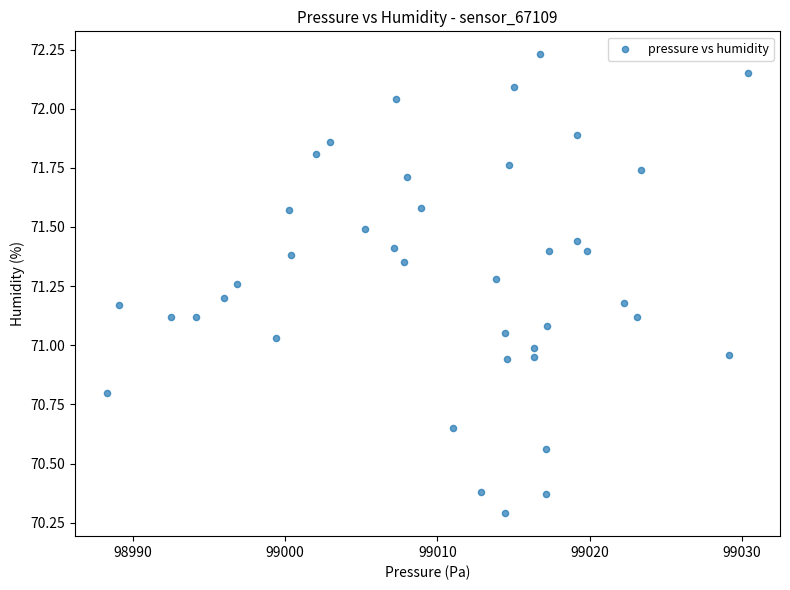

What is the range of Y values (max minus min)?

1.9